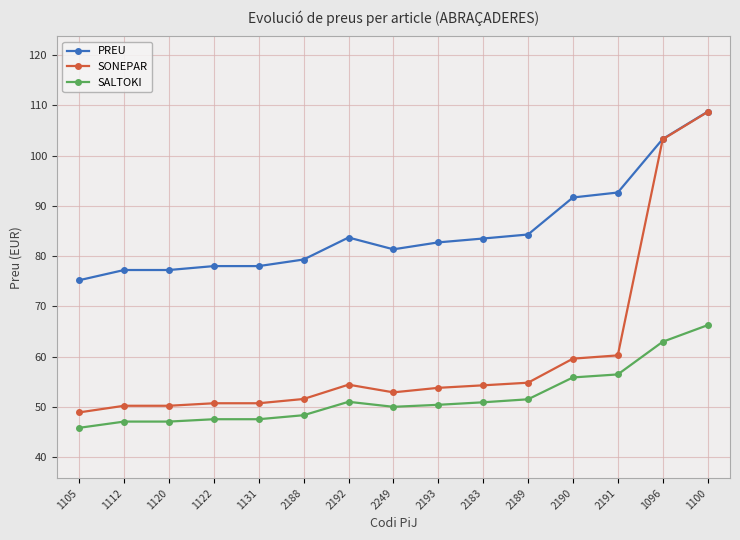

How many series are shown in this chart?

3